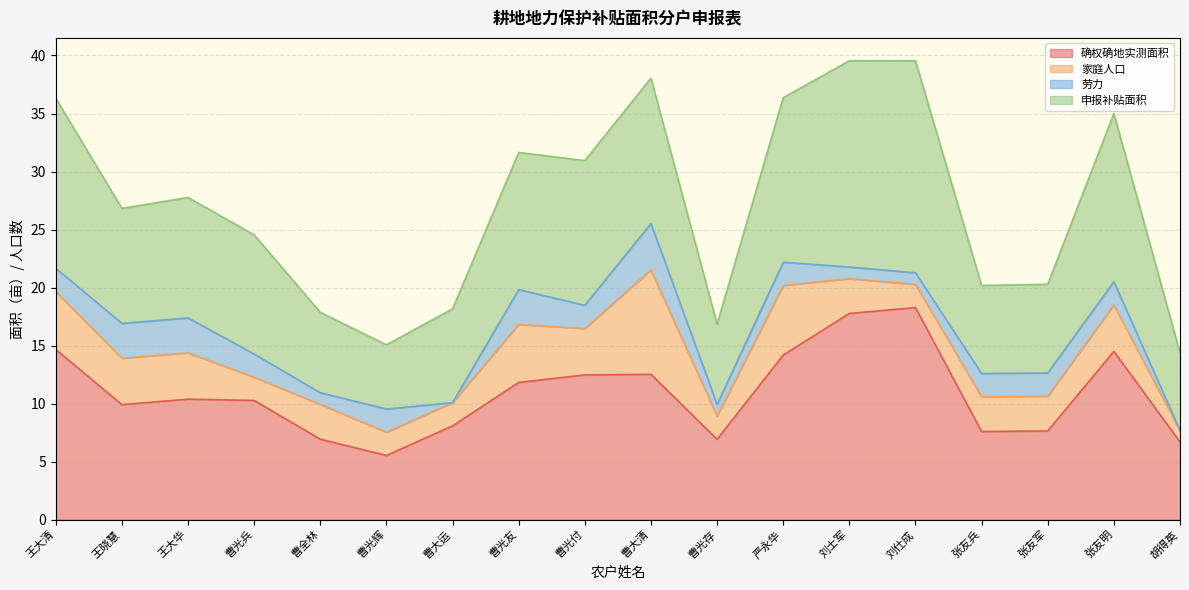

Reading right to left, list all the values displayed in this chart.

确权确地实测面积: 胡得英=6.7	张友明=14.5	张友军=7.6	张友兵=7.6	刘仕成=18.3	刘士军=17.8	严永华=14.2	曹光存=6.9	曹大清=12.5	曹光付=12.5	曹光友=11.8	曹大运=8.1	曹光辉=5.5	曹全林=6.9	曹光兵=10.3	王大华=10.4	王晓慧=9.9	王大清=14.7
家庭人口: 胡得英=1.0	张友明=4.0	张友军=3.0	张友兵=3.0	刘仕成=2.0	刘士军=3.0	严永华=6.0	曹光存=2.0	曹大清=9.0	曹光付=4.0	曹光友=5.0	曹大运=2.0	曹光辉=2.0	曹全林=3.0	曹光兵=2.0	王大华=4.0	王晓慧=4.0	王大清=5.0
劳力: 胡得英=0.0	张友明=2.0	张友军=2.0	张友兵=2.0	刘仕成=1.0	刘士军=1.0	严永华=2.0	曹光存=1.0	曹大清=4.0	曹光付=2.0	曹光友=3.0	曹大运=0.0	曹光辉=2.0	曹全林=1.0	曹光兵=2.0	王大华=3.0	王晓慧=3.0	王大清=2.0
申报补贴面积: 胡得英=6.7	张友明=14.5	张友军=7.6	张友兵=7.6	刘仕成=18.3	刘士军=17.8	严永华=14.2	曹光存=6.9	曹大清=12.5	曹光付=12.5	曹光友=11.8	曹大运=8.1	曹光辉=5.5	曹全林=6.9	曹光兵=10.3	王大华=10.4	王晓慧=9.9	王大清=14.7